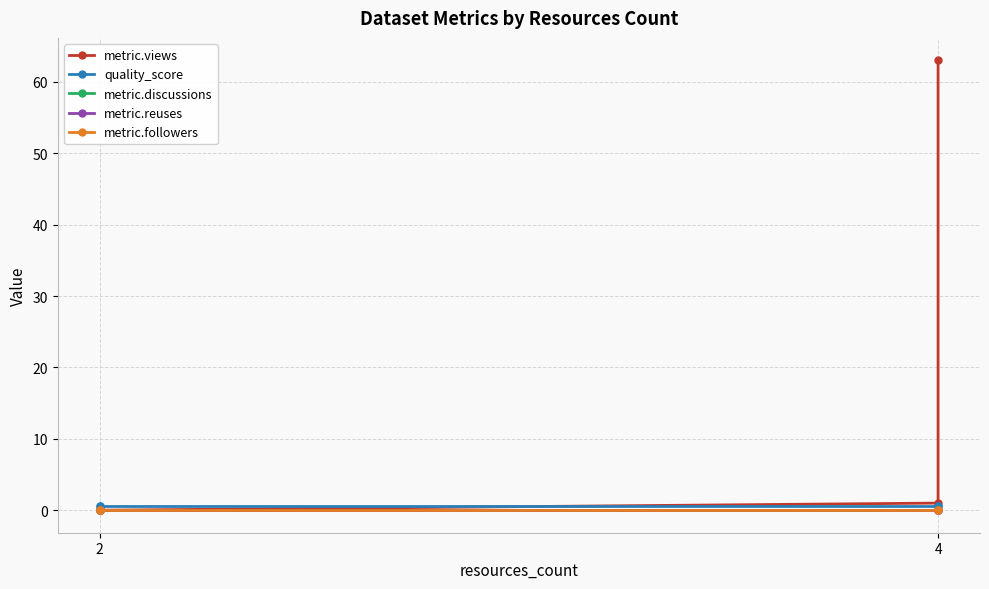

At how many categories does at least one series exceed 15?

1